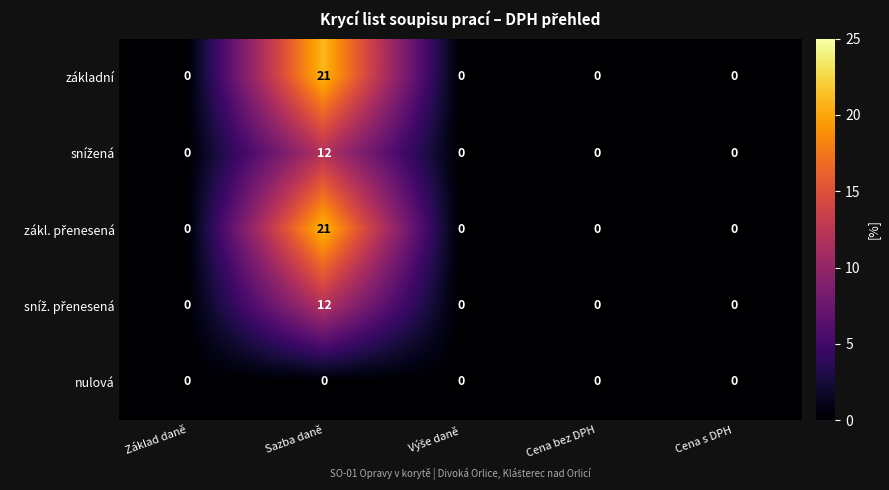

At which category does the chart reach its peak across all series?

Sazba daně